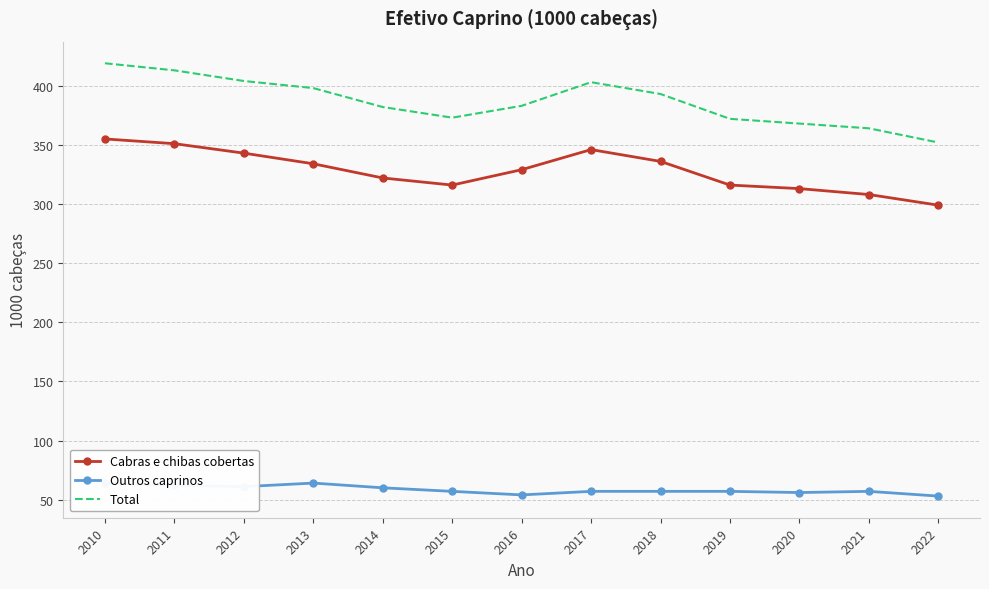

List the labels in order of Cabras e chibas cobertas value, smallest first.

2022, 2021, 2020, 2015, 2019, 2014, 2016, 2013, 2018, 2012, 2017, 2011, 2010